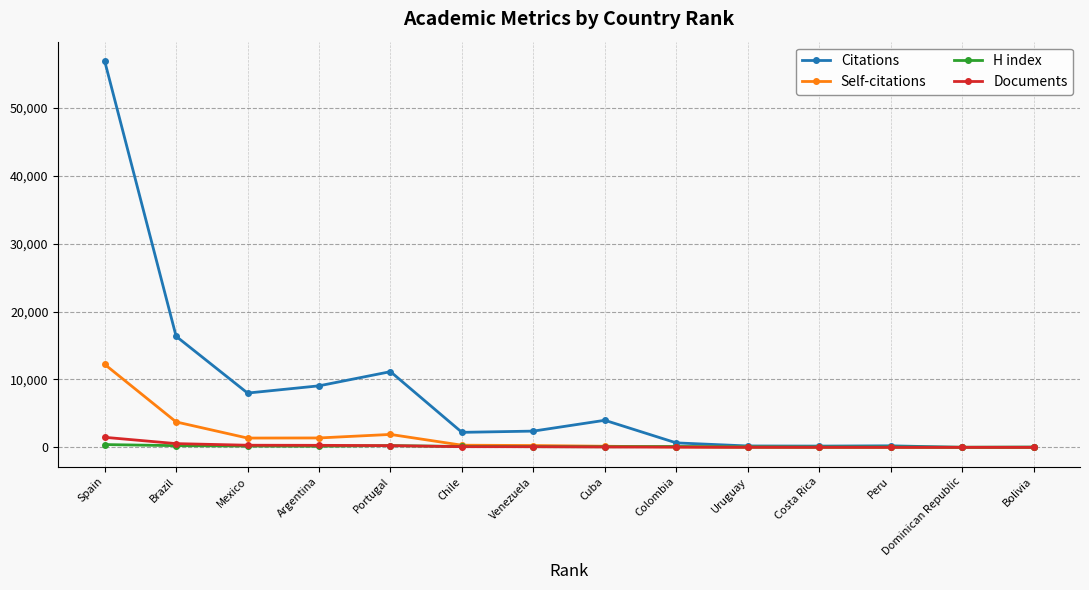

At which category is the sum across all series the highest?

Spain